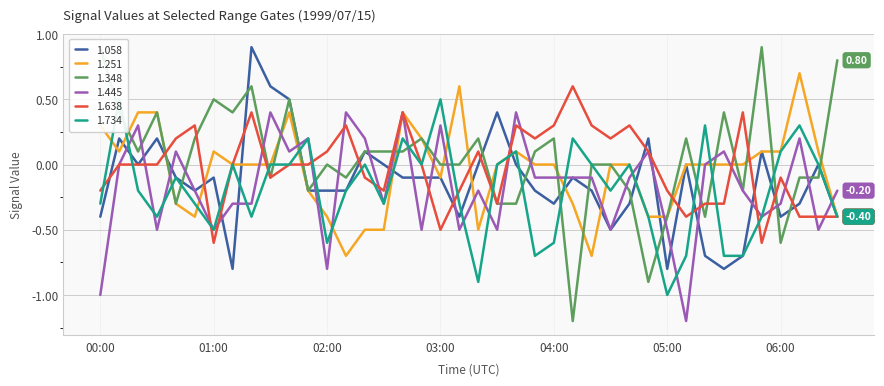

How many data points in 1.638 are above 0?

16